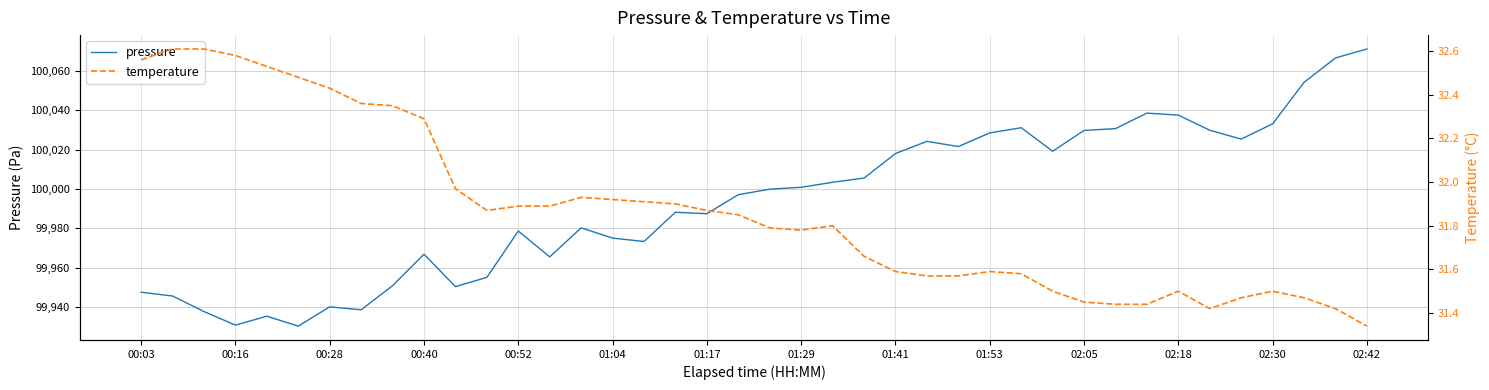

How many values in the pressure series exceed 99999?

20